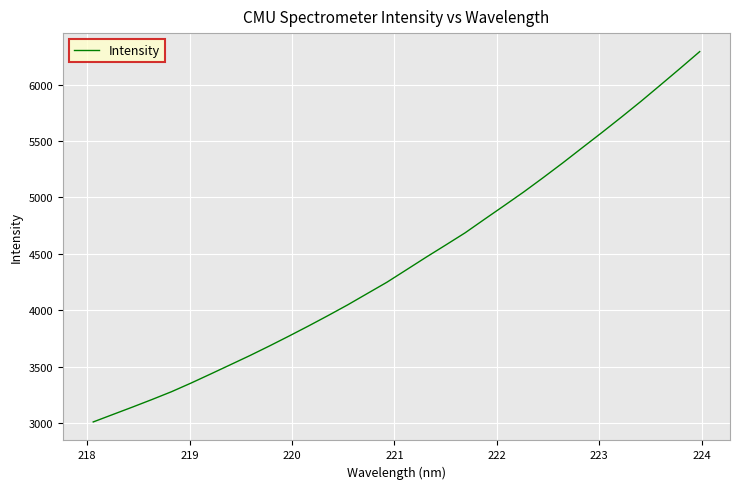

Reading right to left, list all the values displayed in this chart.

6294.2	6145.6	5999.1	5853.9	5713.9	5576.8	5442.6	5307.7	5177.0	5049.5	4928.0	4807.9	4686.5	4577.4	4469.5	4358.5	4247.9	4147.9	4047.7	3952.8	3860.4	3770.5	3682.7	3597.4	3515.8	3434.3	3353.9	3277.0	3207.5	3140.2	3074.5	3008.6